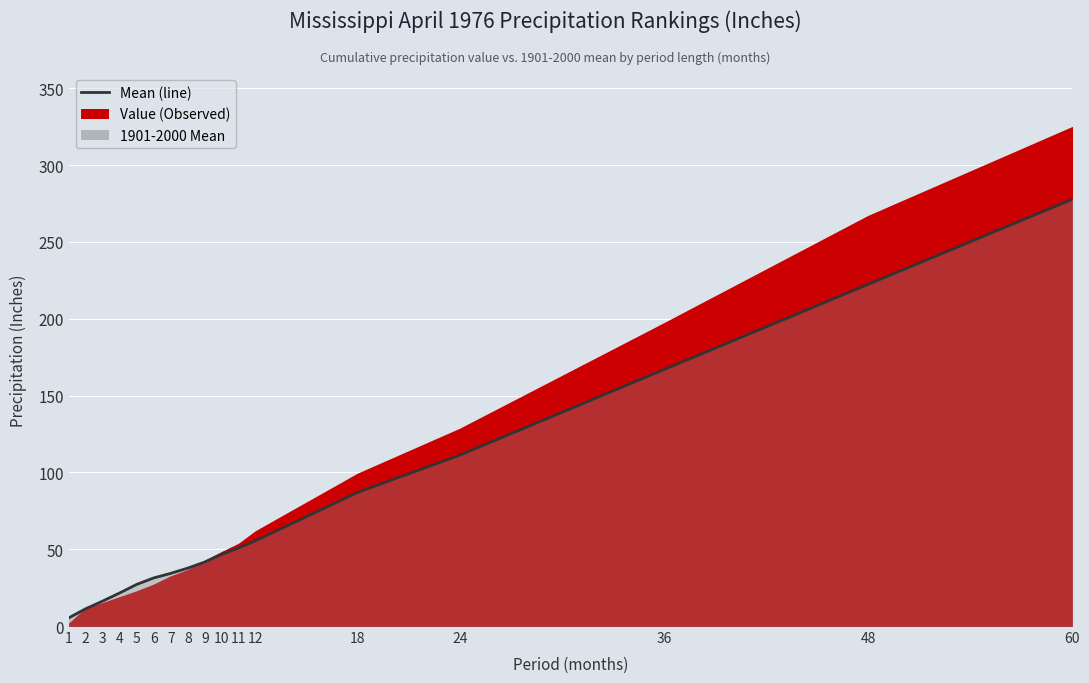

Which label corresponds to the largest value in the chart?

60